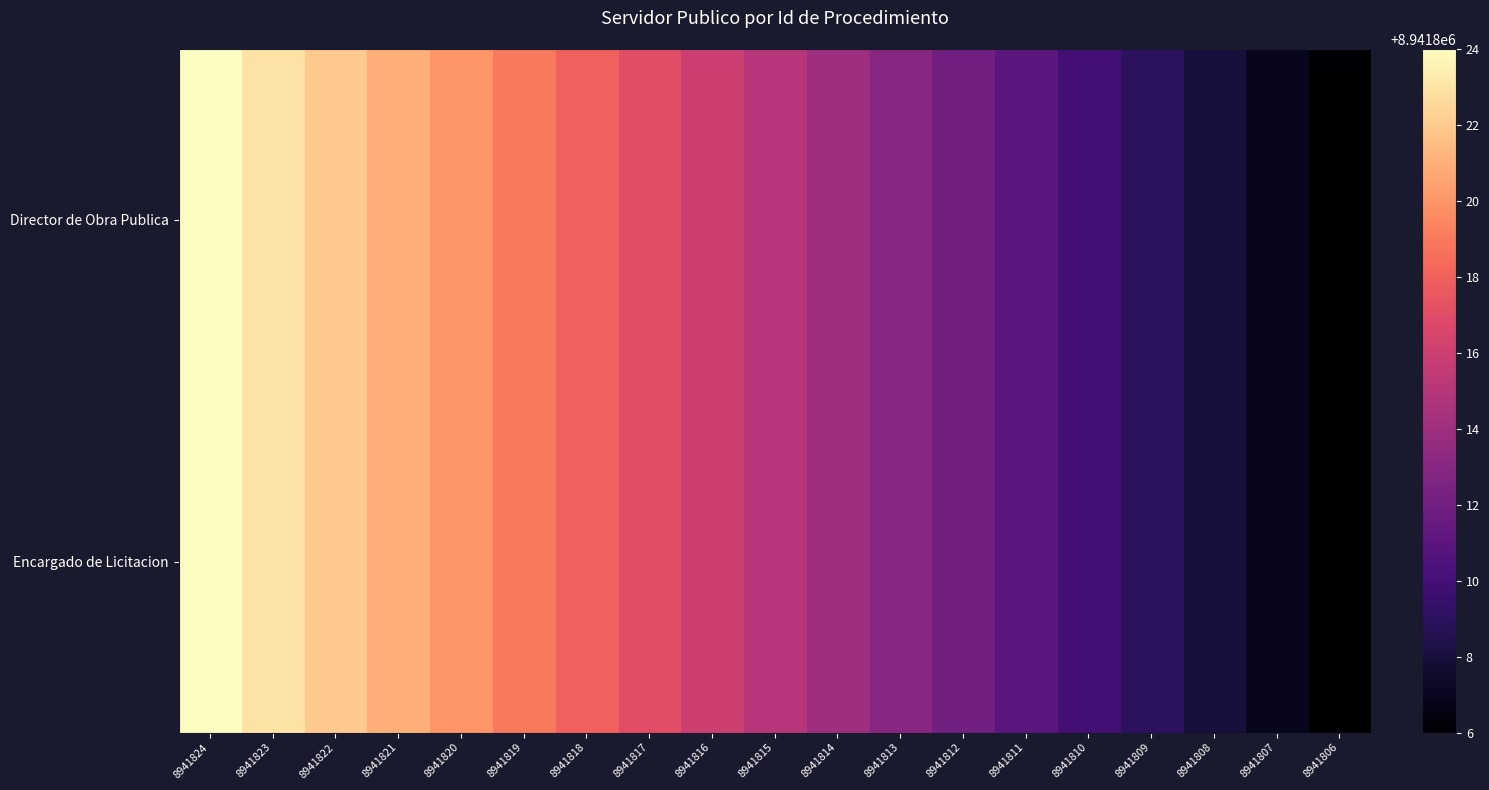

How many series are shown in this chart?

2